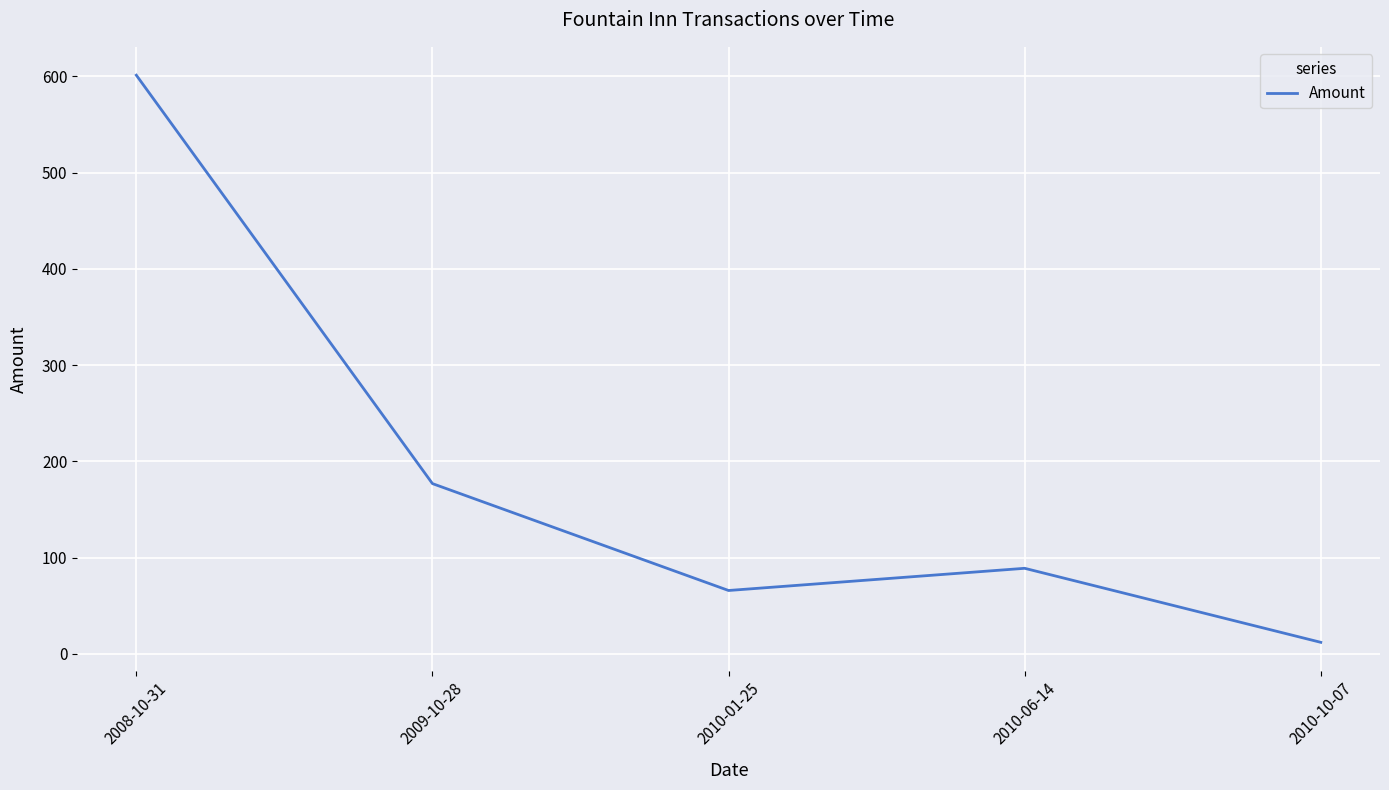

How many lines are shown in the chart?

1